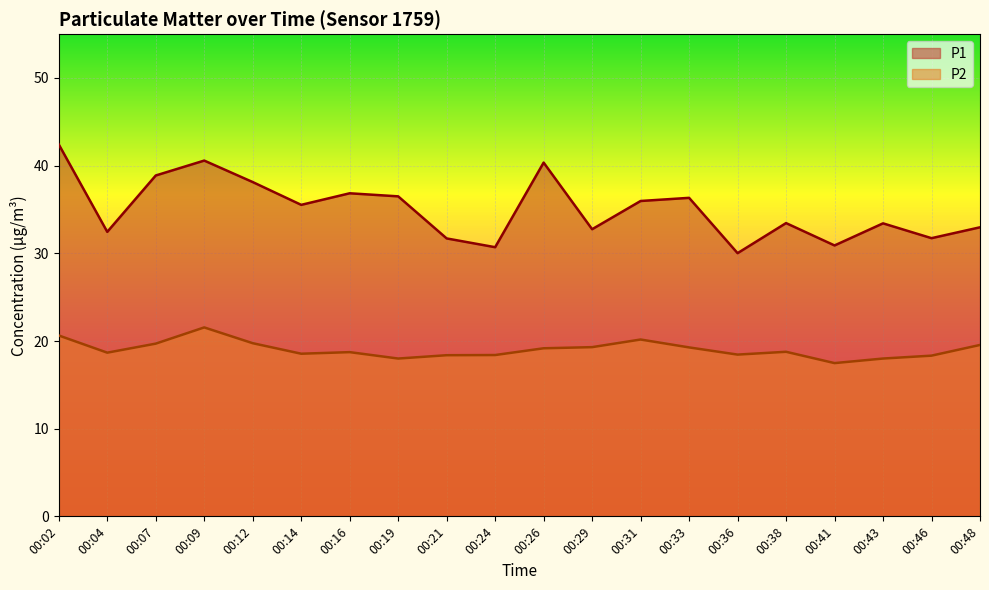

At which label is P1 closest to 36?

00:31